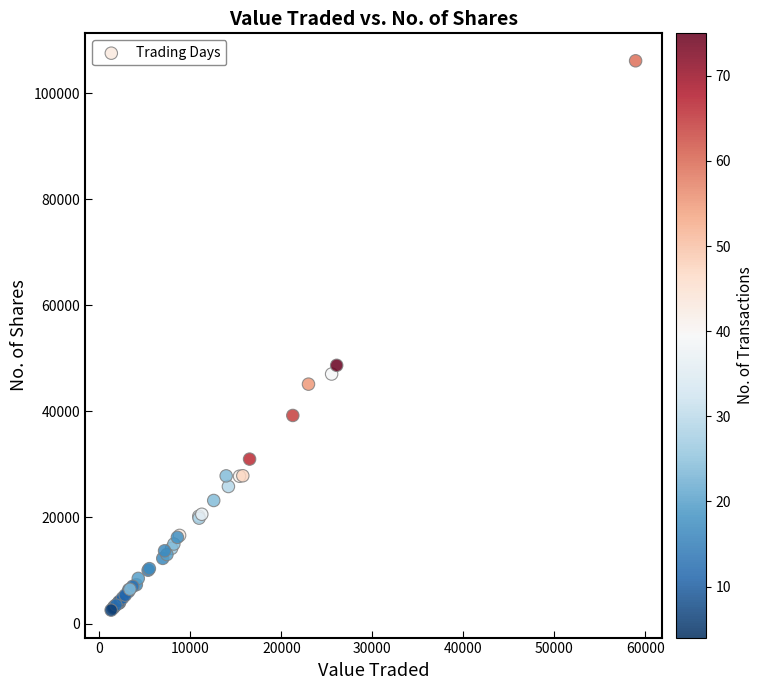

What Y value in the scatter plot is closest to 54323?

48692